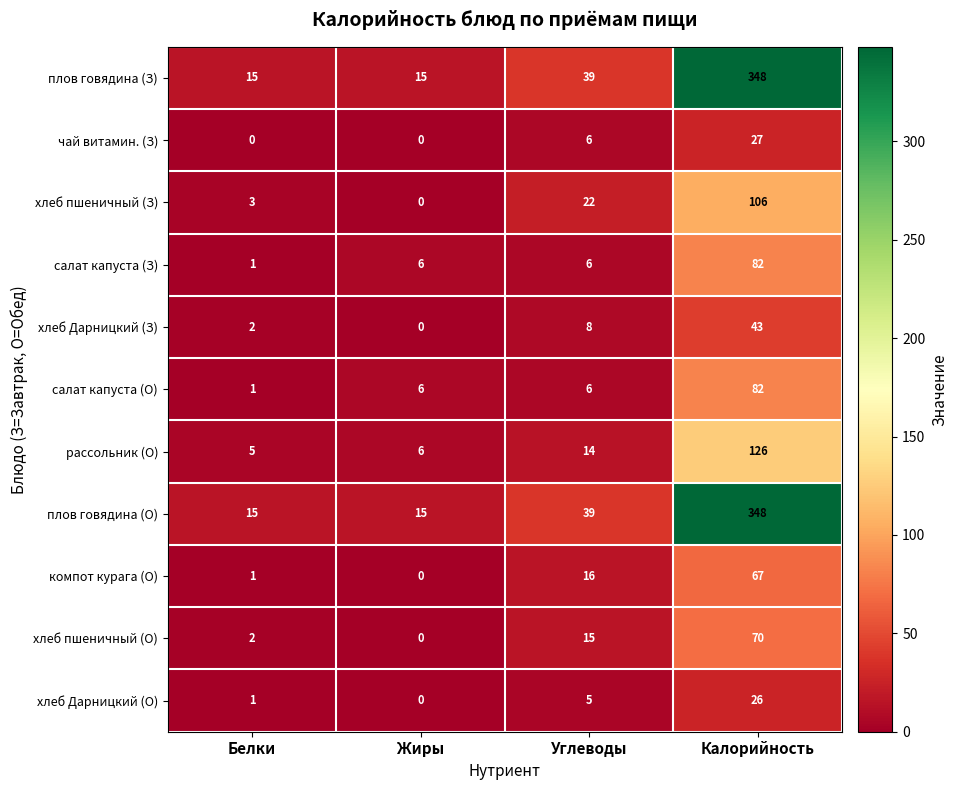

What is the difference between the компот курага (О) values at Углеводы and Калорийность?

51